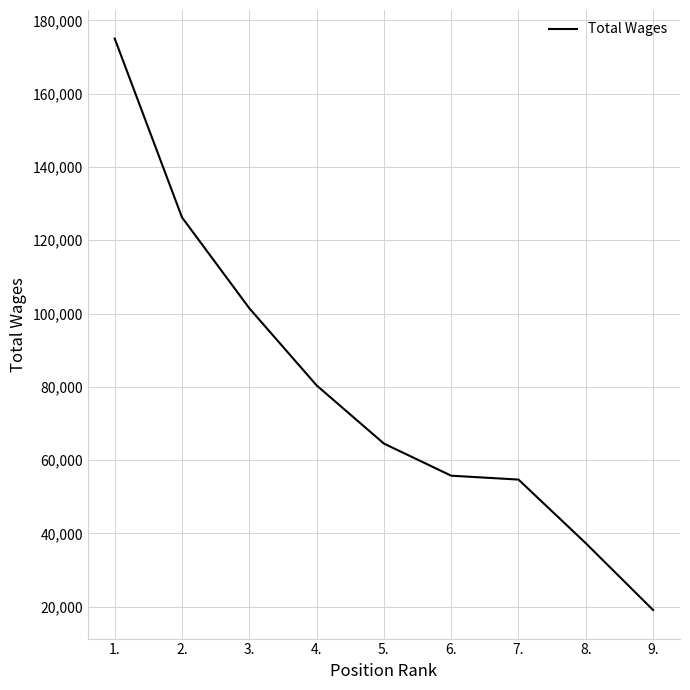

How many lines are shown in the chart?

1